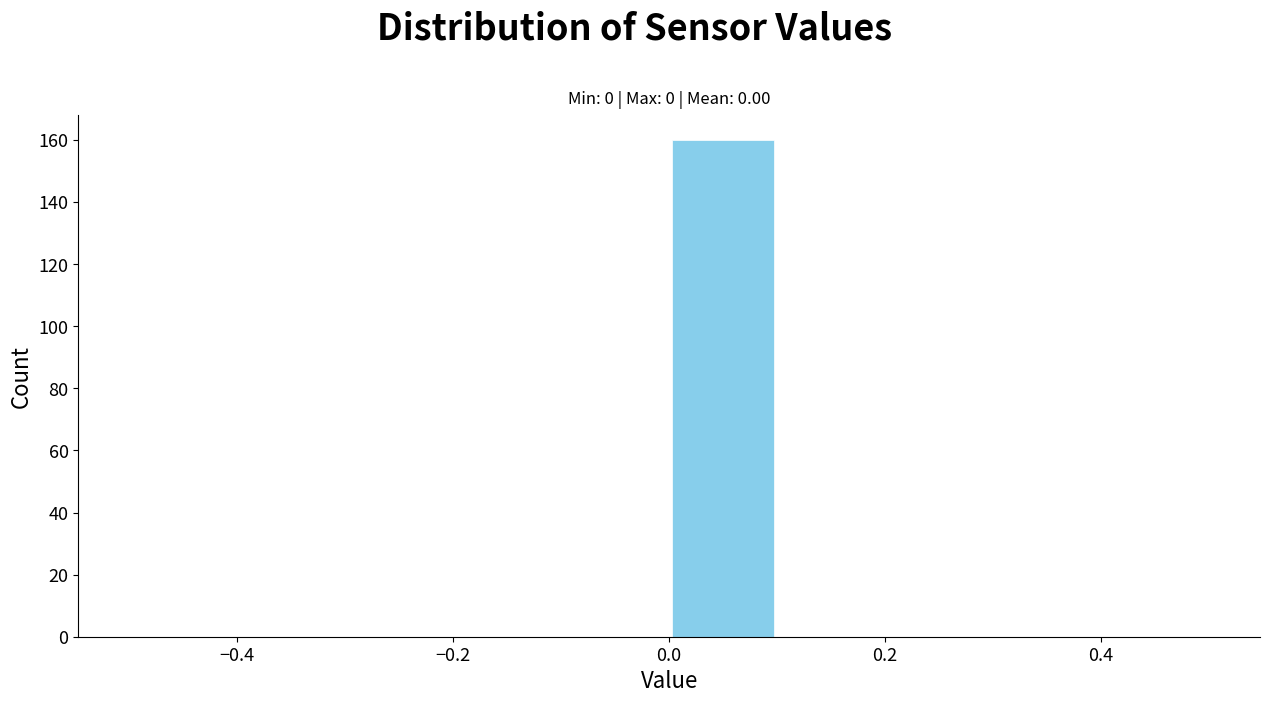

What is the height of the bar covering 0.0 to 0.1 on the x-axis? The values are not printed on the chart, so give them approximately, as read against the axis.

160